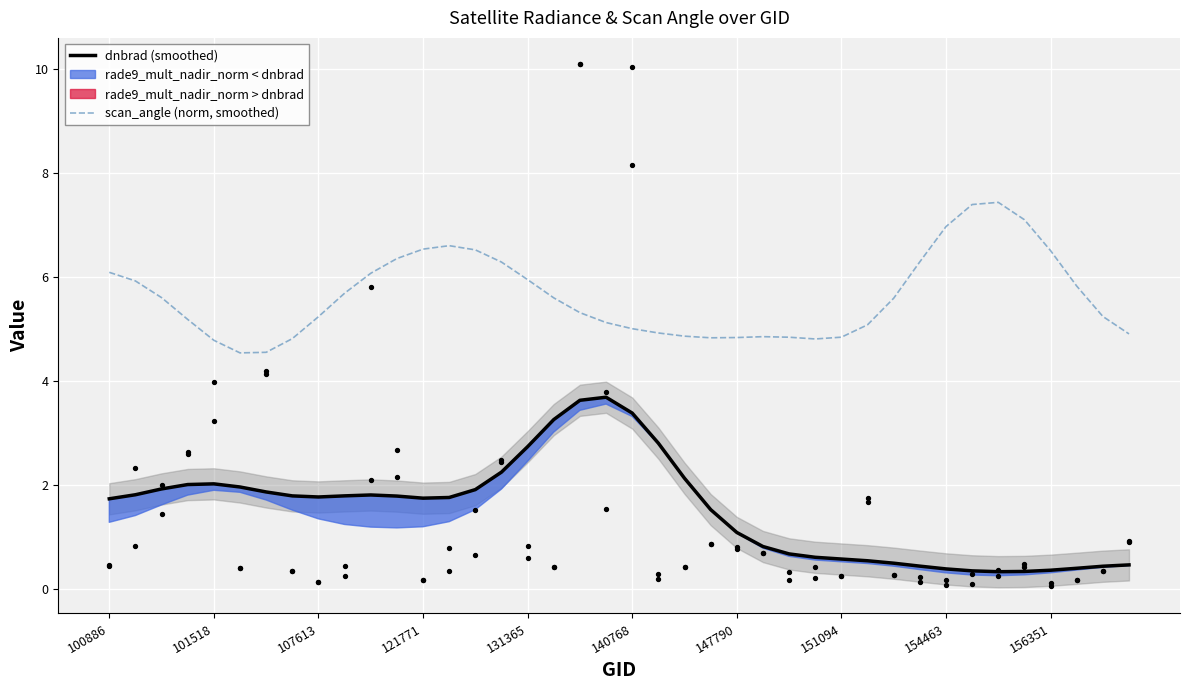

Which series reaches the minimum Y coordinate?

dnbrad (smoothed)